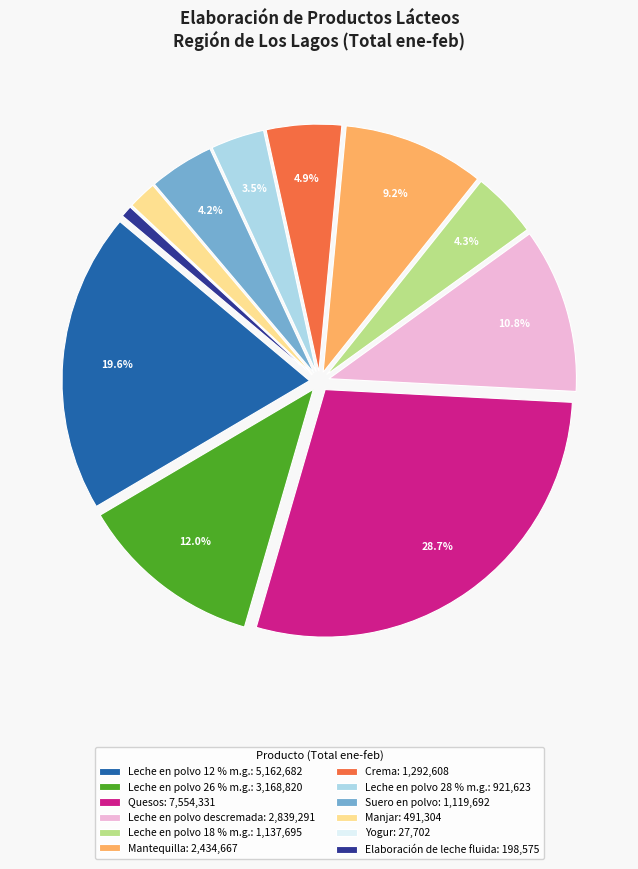

What is the ratio of the value at Elaboración de leche fluida to the value at Leche en polvo descremada?

0.1